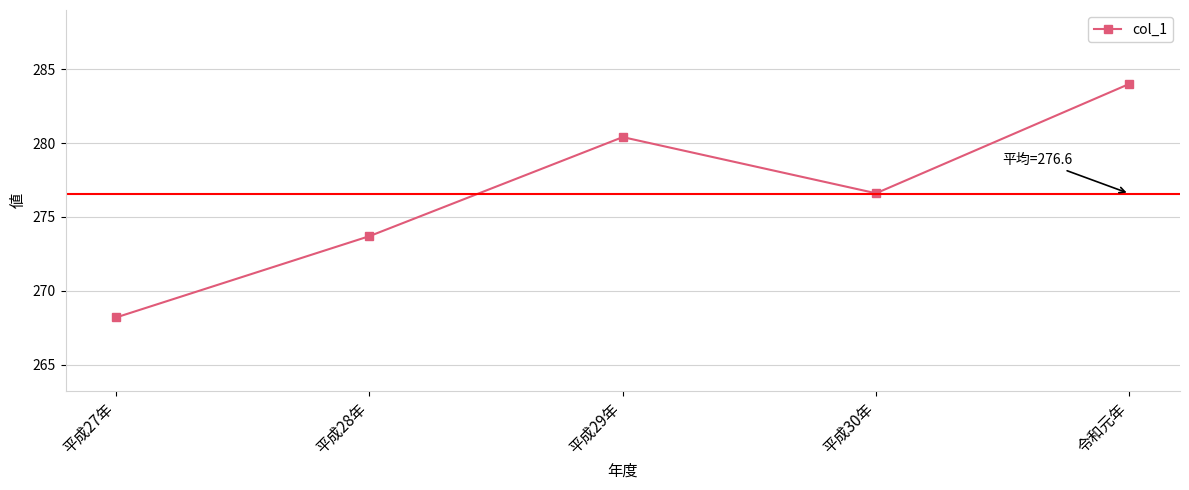

List the labels in order of value, smallest first.

平成27年, 平成28年, 平成30年, 平成29年, 令和元年